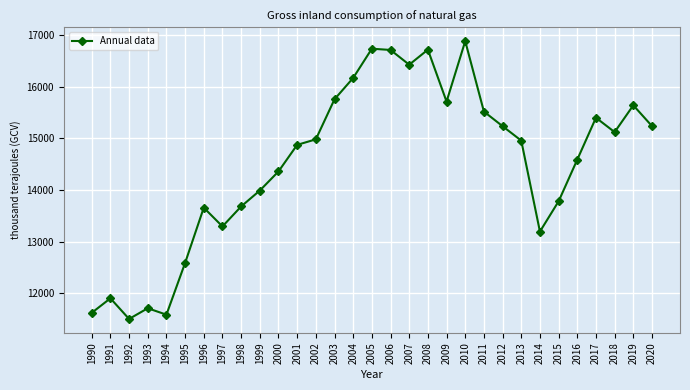

What is the average value?

14498.4